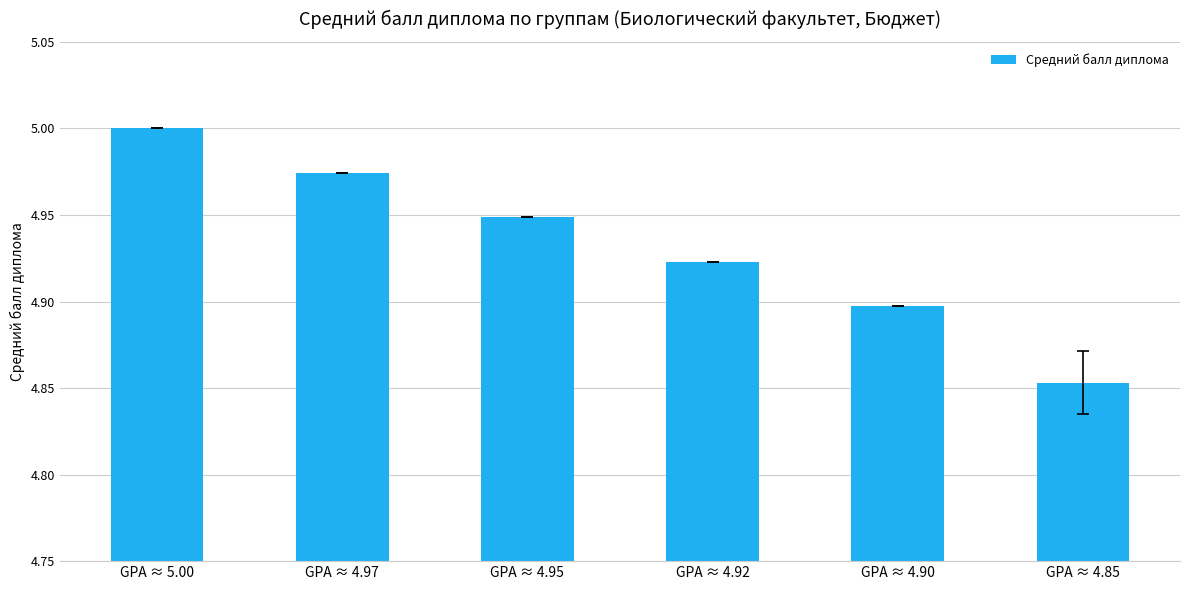

Are the bars horizontal?

No